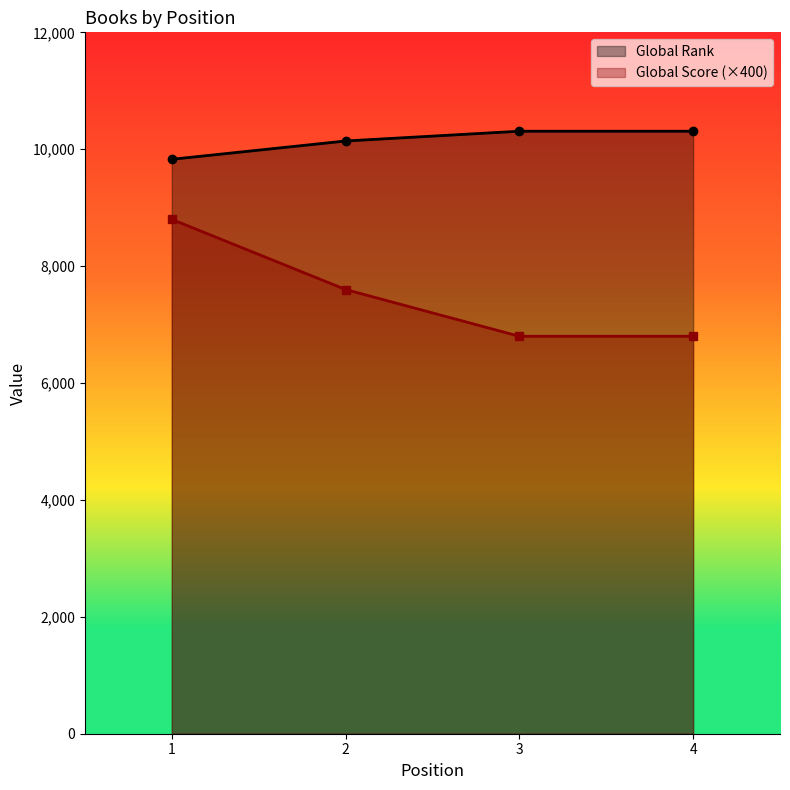

Which series has the largest total across all categories?

Global Rank